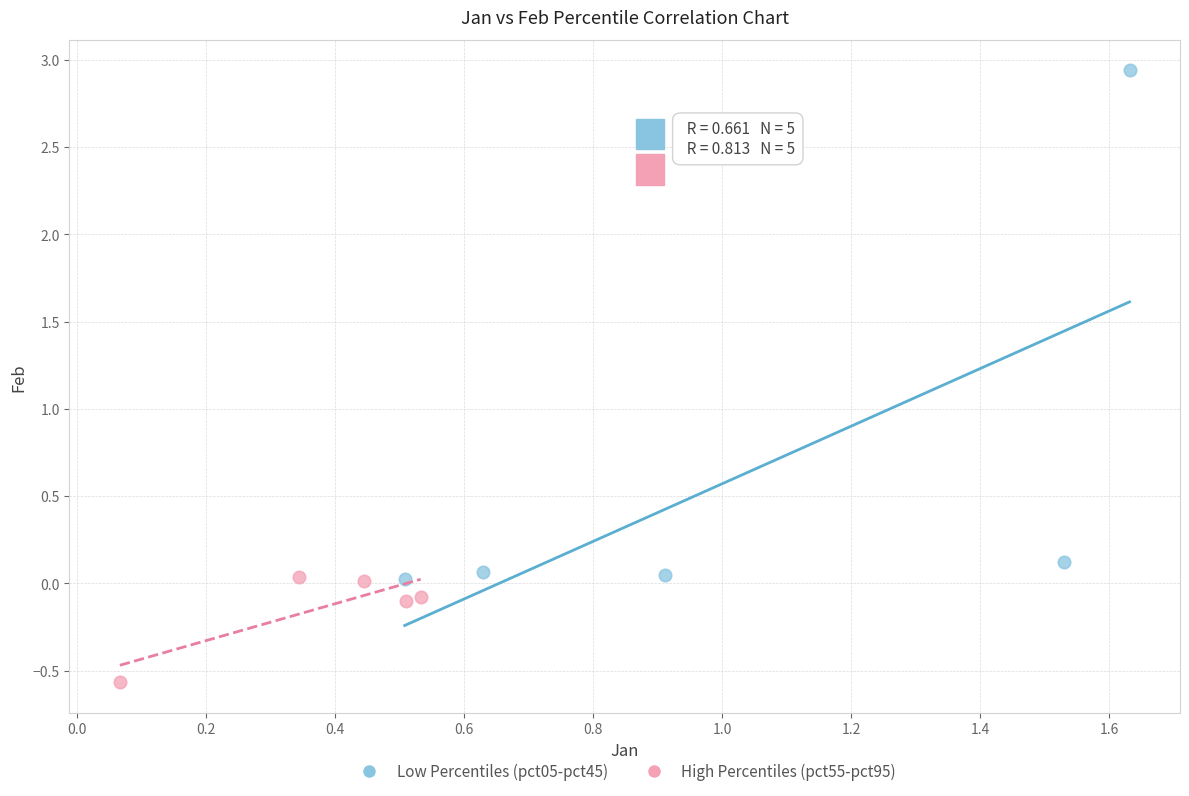

Which series contains the lowest Y value?

High Percentiles (pct55-pct95)